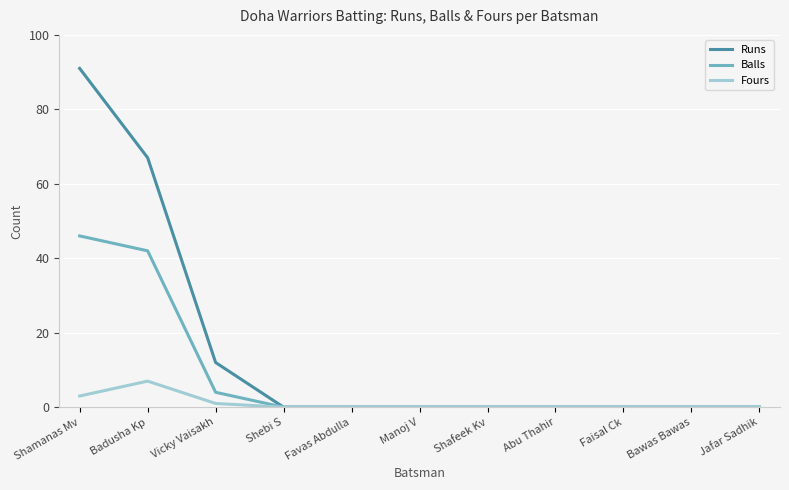

The Balls series shows 61 at Badusha Kp. True or false?

False